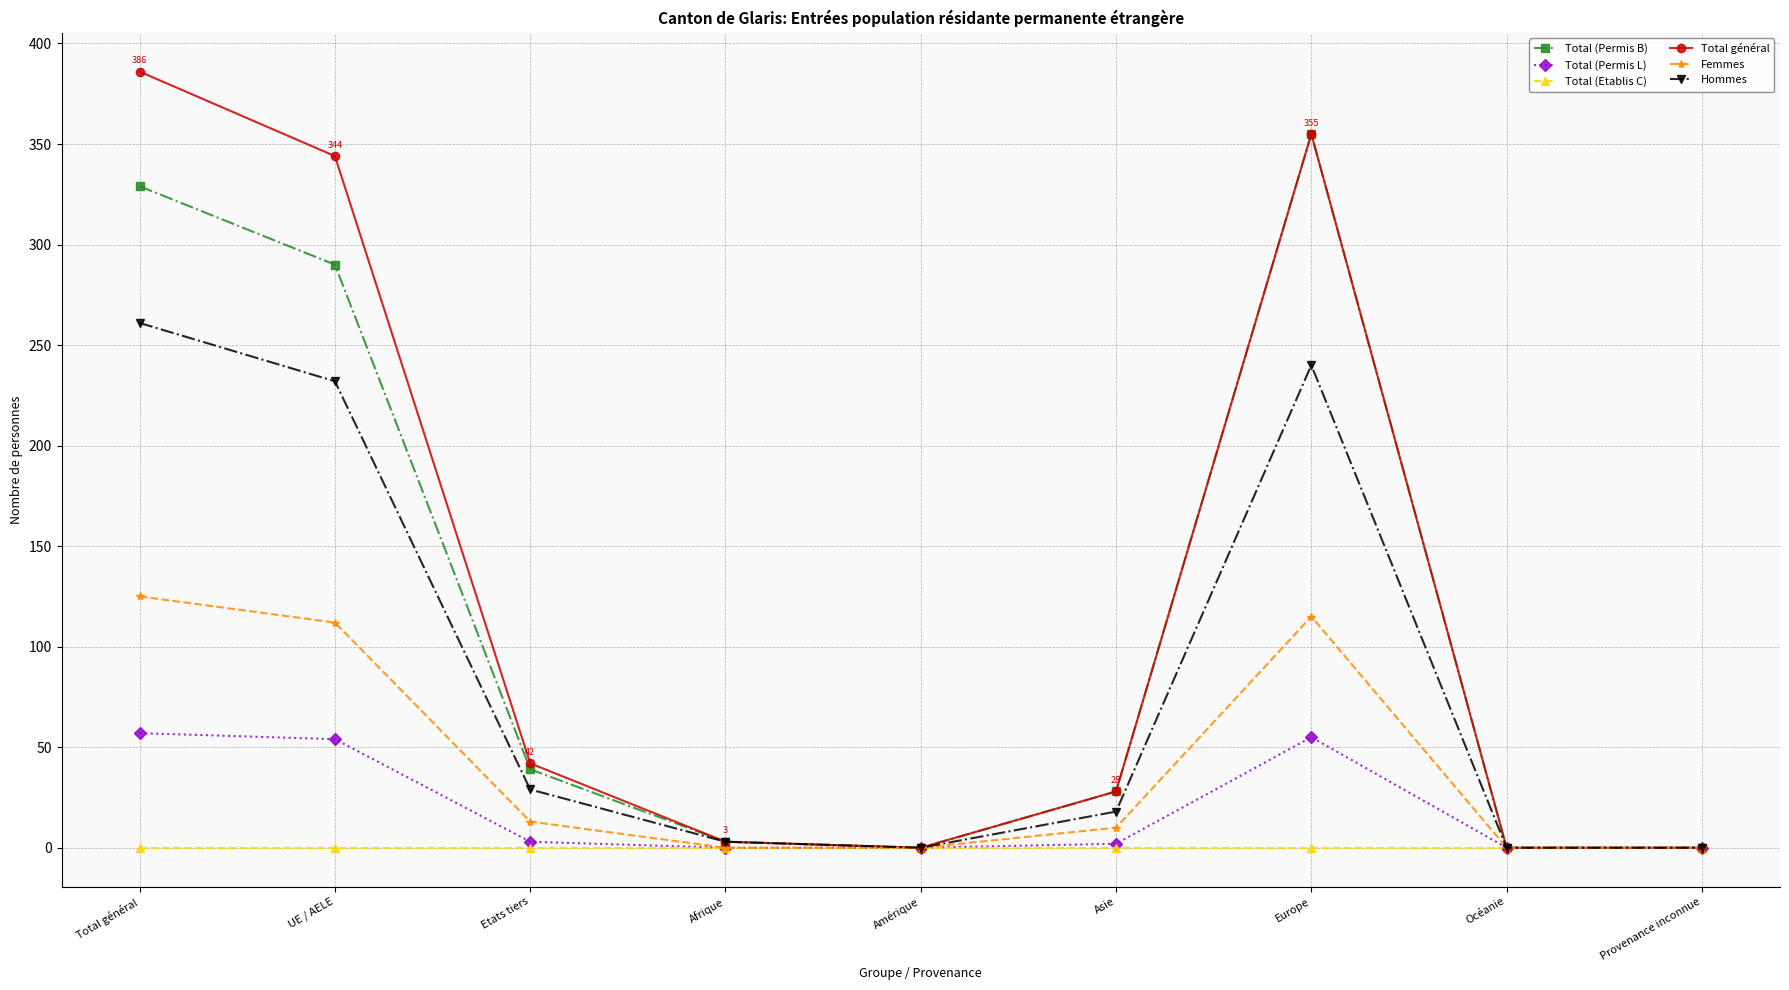

Where does the Hommes series first go above 18?

Total général